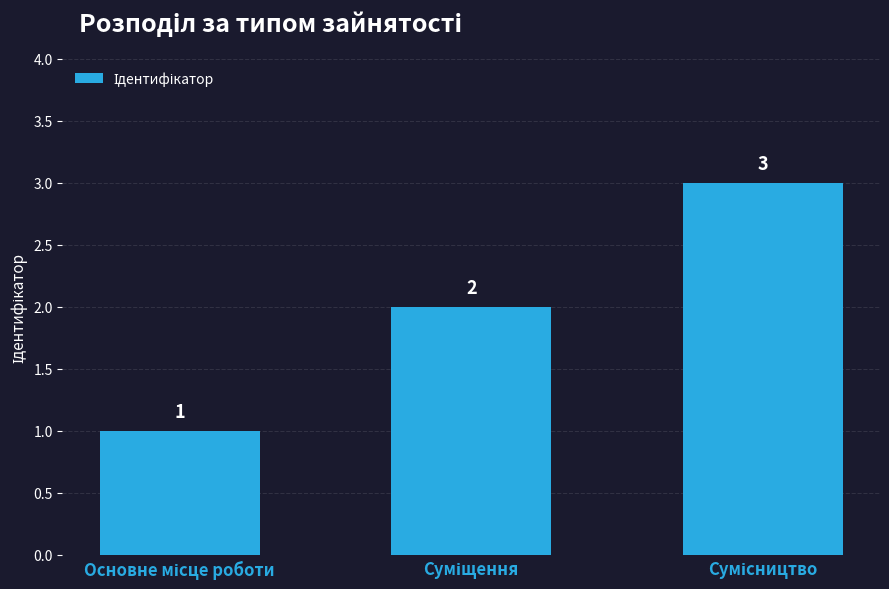

Reading left to right, extract all data points from this chart.

1	2	3